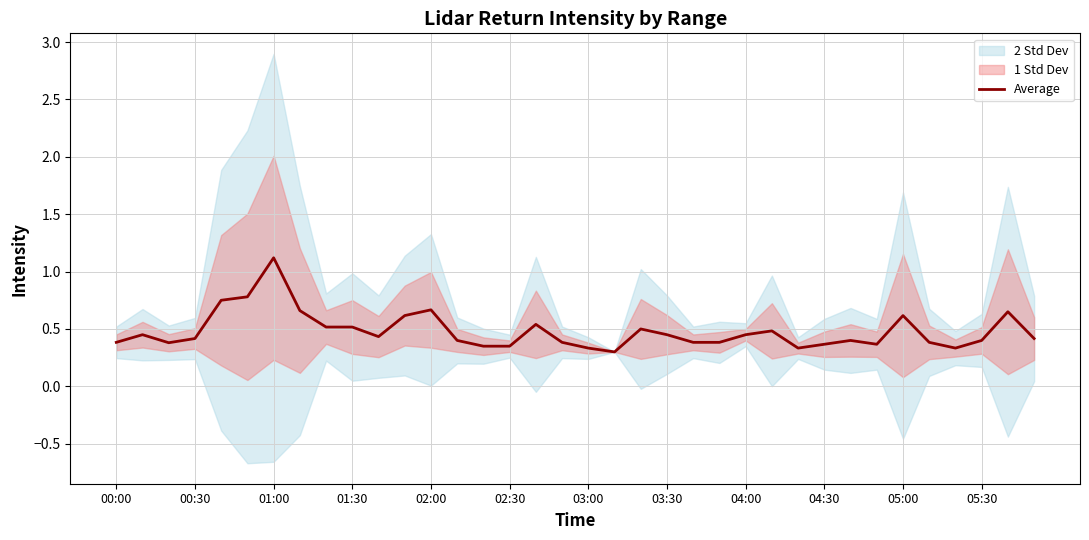

At which label does Average reach its peak?

01:00